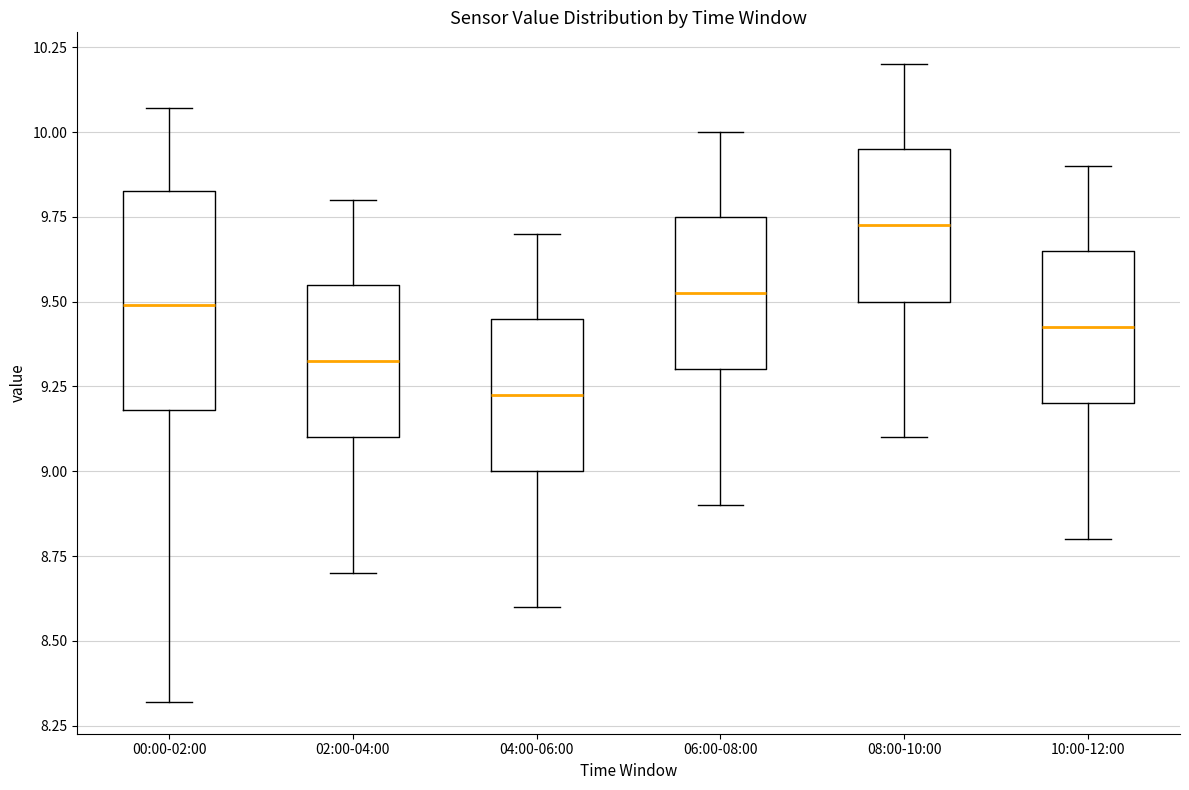

Reading left to right, transcribe this box plot: for each box, give where its median line is, the range the box spans, and where its two whiskers end, as read against the y-axis. The values are not printed on the chart, so give them approximately, as read against the axis.

00:00-02:00: median 9.50, box 9.20 to 9.85, whiskers 8.30 to 10.05
02:00-04:00: median 9.35, box 9.10 to 9.55, whiskers 8.70 to 9.80
04:00-06:00: median 9.25, box 9.00 to 9.45, whiskers 8.60 to 9.70
06:00-08:00: median 9.55, box 9.30 to 9.75, whiskers 8.90 to 10.00
08:00-10:00: median 9.75, box 9.50 to 9.95, whiskers 9.10 to 10.20
10:00-12:00: median 9.45, box 9.20 to 9.65, whiskers 8.80 to 9.90